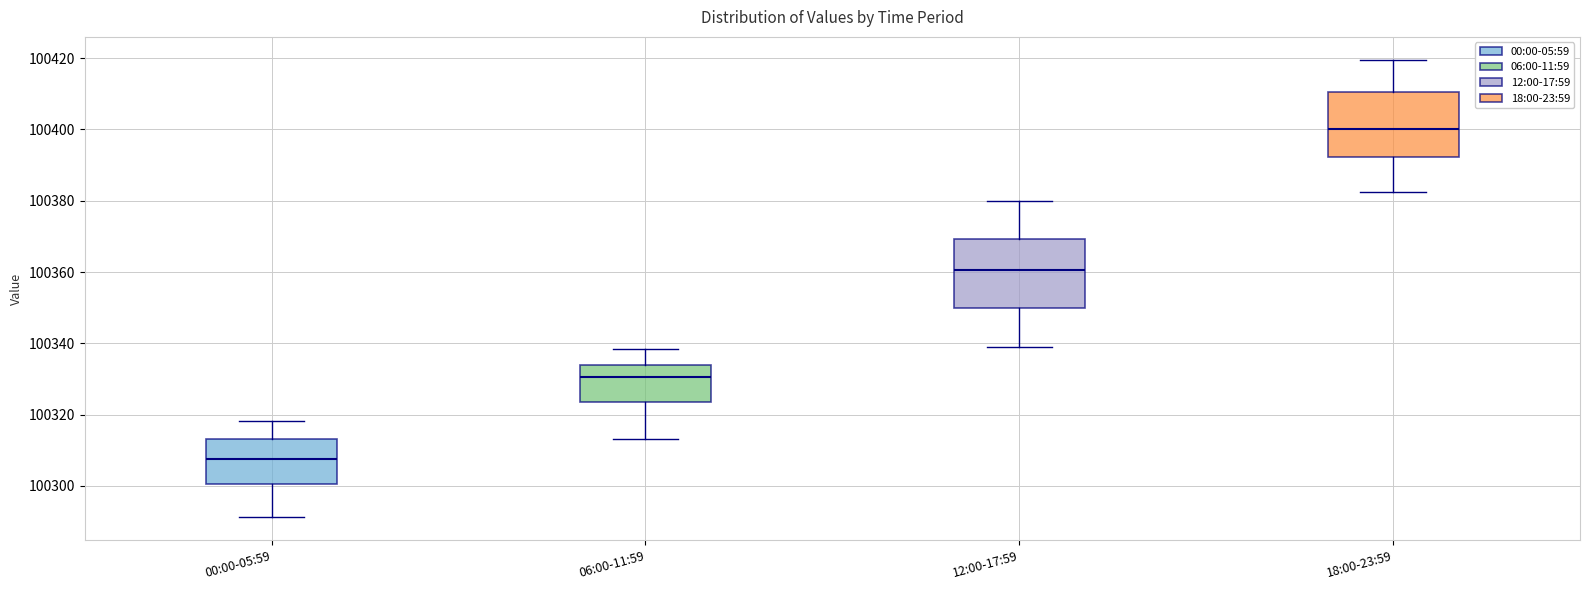

Reading left to right, read every box against the y-axis: the position of its median line, the range the box covers, and the ends of its whiskers. The values are not printed on the chart, so give them approximately, as read against the axis.

00:00-05:59: median 100308, box 100300 to 100314, whiskers 100292 to 100318
06:00-11:59: median 100330, box 100324 to 100334, whiskers 100314 to 100338
12:00-17:59: median 100360, box 100350 to 100370, whiskers 100338 to 100380
18:00-23:59: median 100400, box 100392 to 100410, whiskers 100382 to 100420